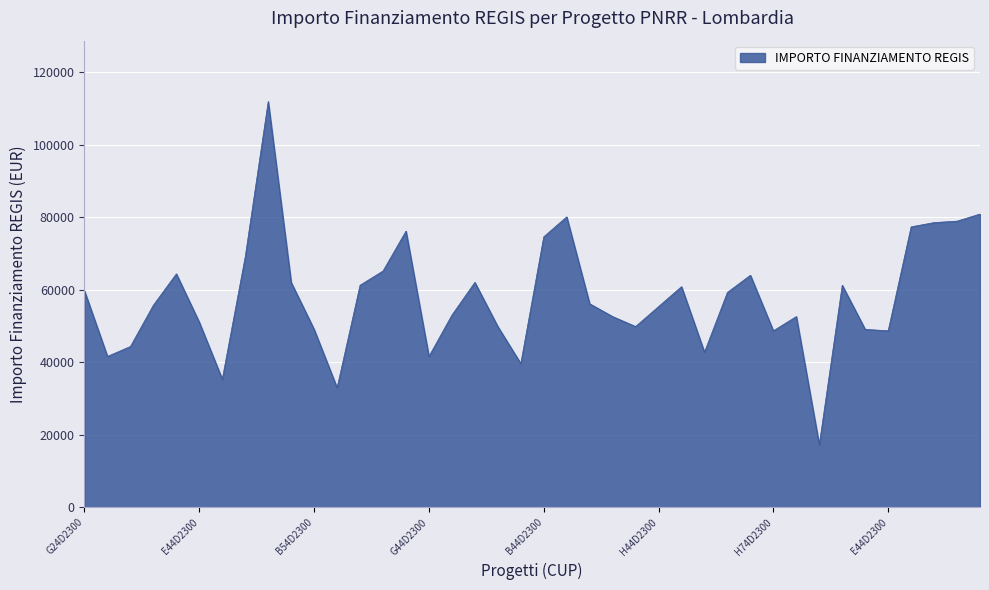

What is the difference between the maximum and minimum values?

94665.7